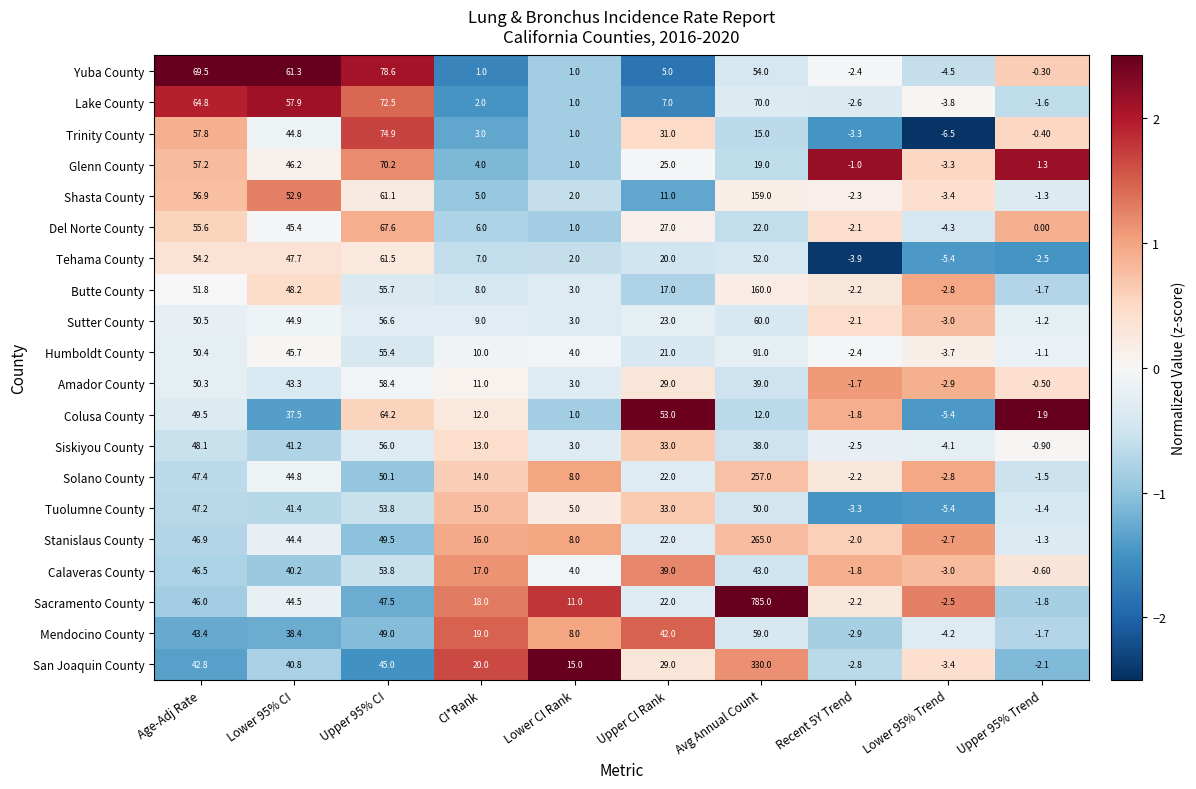

At which label does Stanislaus County first exceed 22?

Age-Adj Rate